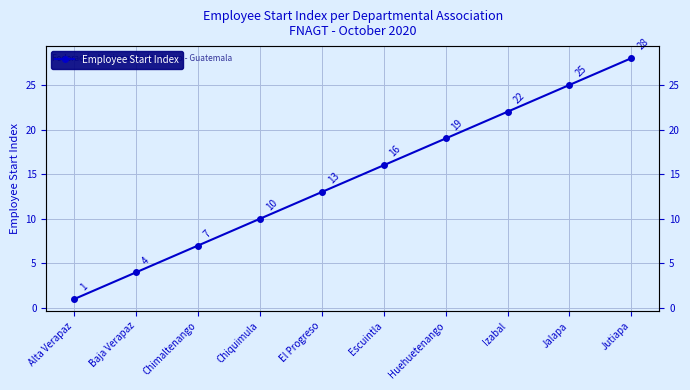

Which category has the highest value across all series?

Jutiapa